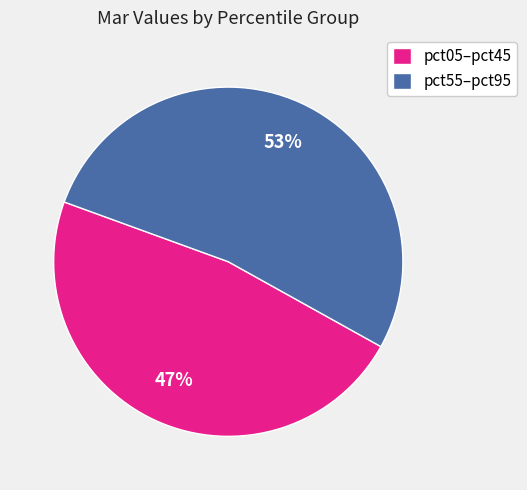

Which category has the biggest portion of the pie?

pct55–pct95